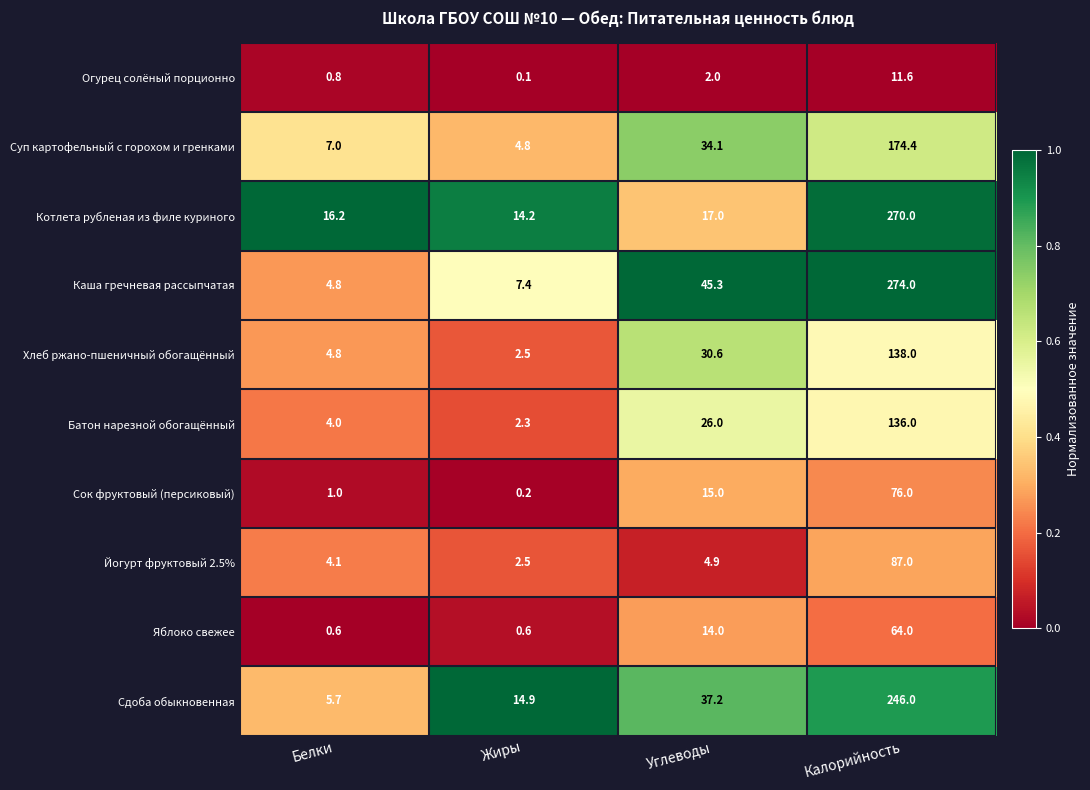

Which series has the widest spread of values?

Каша гречневая рассыпчатая